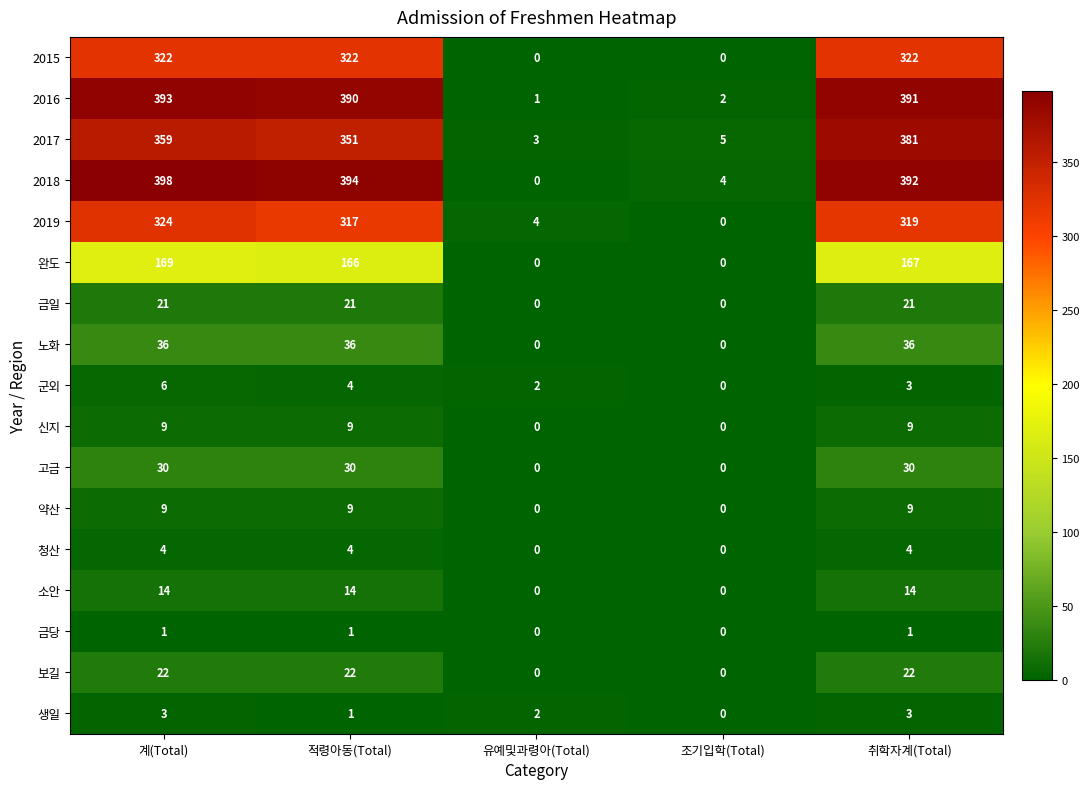

What is the spread (max minus min) of values at 유예및과령아(Total)?

4